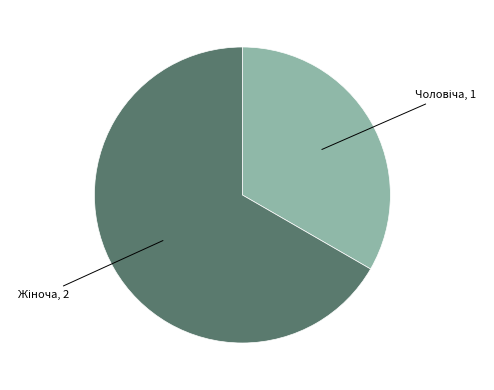

Is there a majority slice in this chart?

Yes